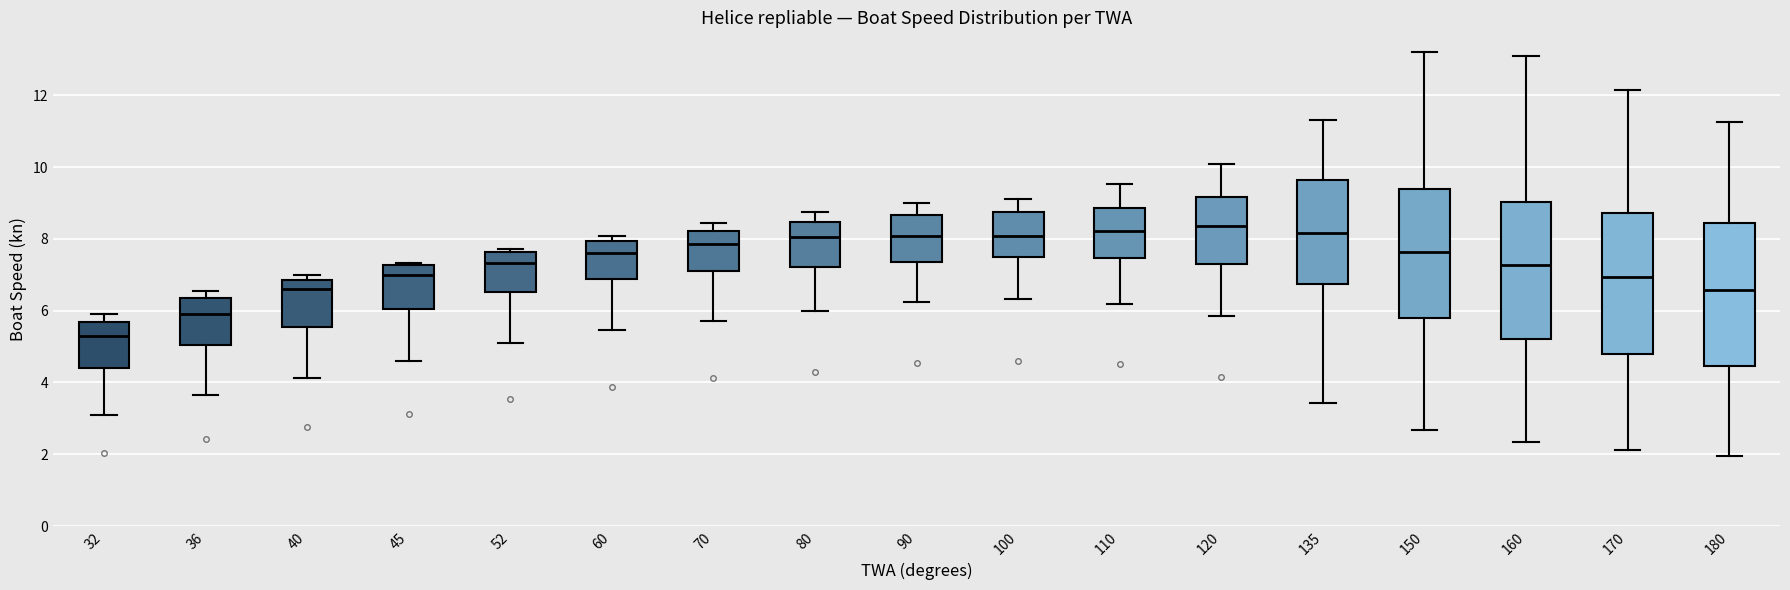

Reading left to right, read every box against the y-axis: the position of its median line, the range the box covers, and the ends of its whiskers. The values are not printed on the chart, so give them approximately, as read against the axis.

32: median 5.2, box 4.4 to 5.6, whiskers 3.0 to 6.0
36: median 6.0, box 5.0 to 6.4, whiskers 3.6 to 6.6
40: median 6.6, box 5.6 to 6.8, whiskers 4.2 to 7.0
45: median 7.0, box 6.0 to 7.2, whiskers 4.6 to 7.4
52: median 7.4, box 6.6 to 7.6, whiskers 5.0 to 7.8
60: median 7.6, box 6.8 to 8.0, whiskers 5.4 to 8.0 (just above the box's upper edge)
70: median 7.8, box 7.2 to 8.2, whiskers 5.8 to 8.4
80: median 8.0, box 7.2 to 8.4, whiskers 6.0 to 8.8
90: median 8.0, box 7.4 to 8.6, whiskers 6.2 to 9.0
100: median 8.0, box 7.4 to 8.8, whiskers 6.4 to 9.2
110: median 8.2, box 7.4 to 8.8, whiskers 6.2 to 9.6
120: median 8.4, box 7.4 to 9.2, whiskers 5.8 to 10.0
135: median 8.2, box 6.8 to 9.6, whiskers 3.4 to 11.4
150: median 7.6, box 5.8 to 9.4, whiskers 2.6 to 13.2
160: median 7.2, box 5.2 to 9.0, whiskers 2.4 to 13.0
170: median 7.0, box 4.8 to 8.8, whiskers 2.2 to 12.2
180: median 6.6, box 4.4 to 8.4, whiskers 2.0 to 11.2